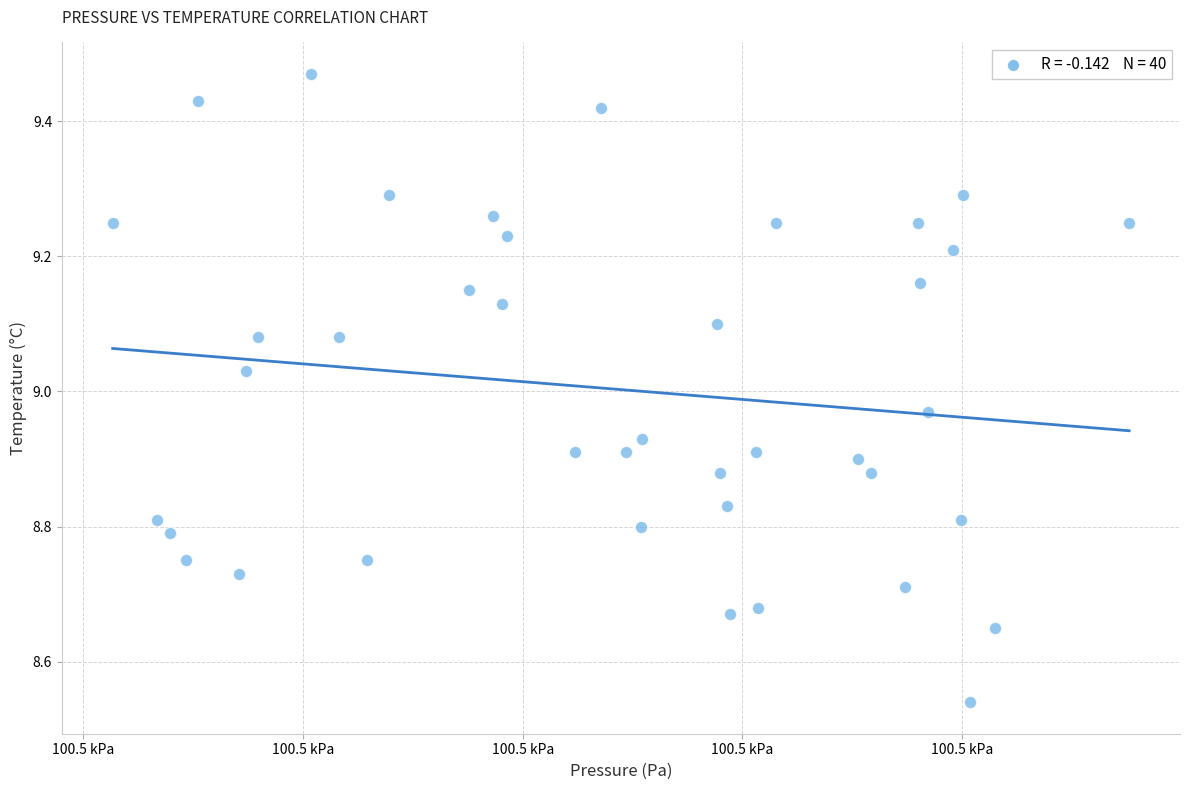

What is the range of Y values (max minus min)?

0.9